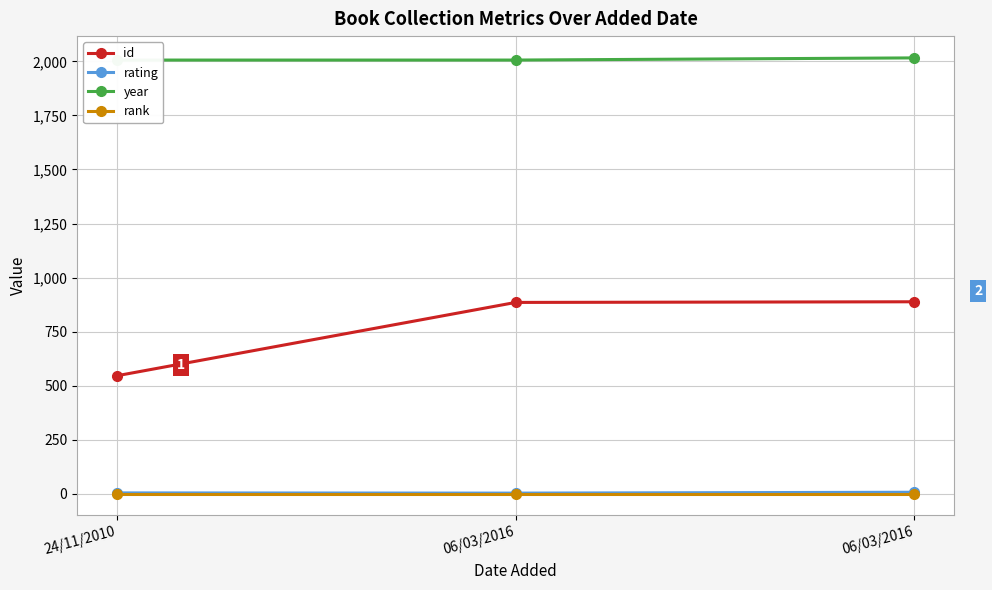

Rank the series at 06/03/2016 from highest to lowest value.

year, id, rating, rank